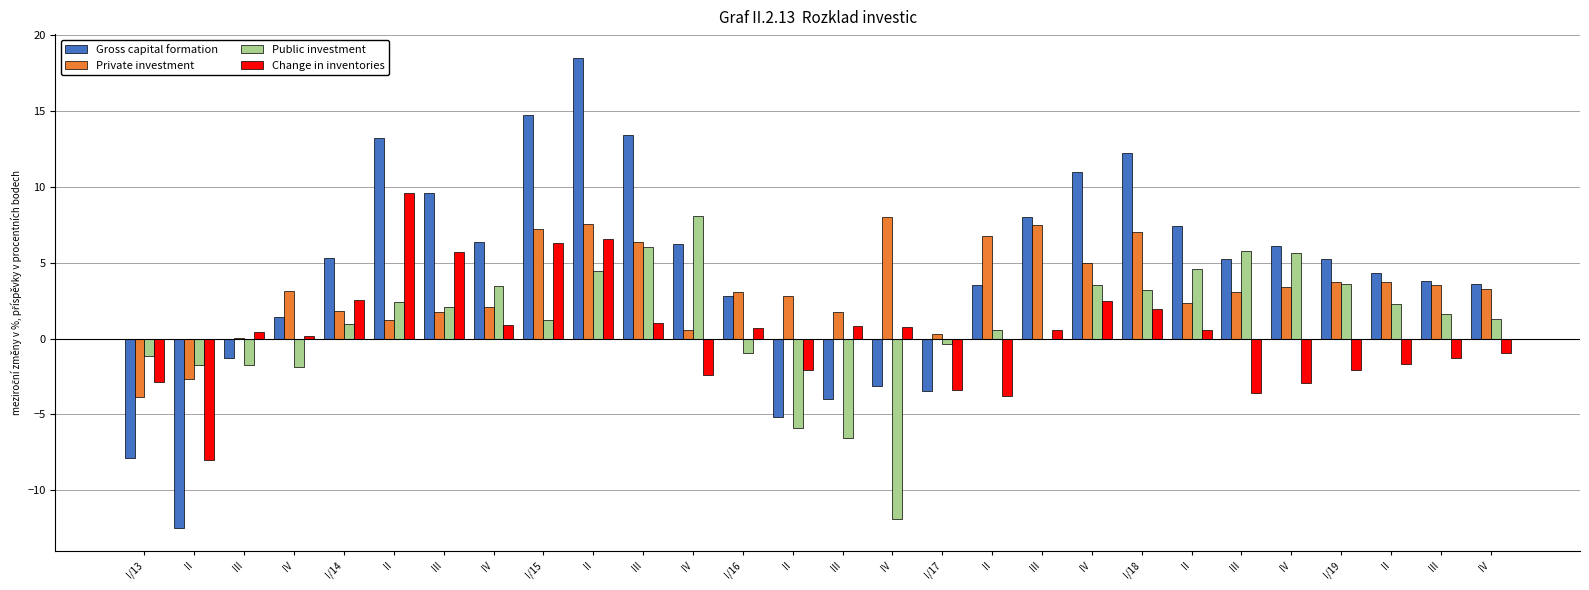

Are the bars horizontal?

No